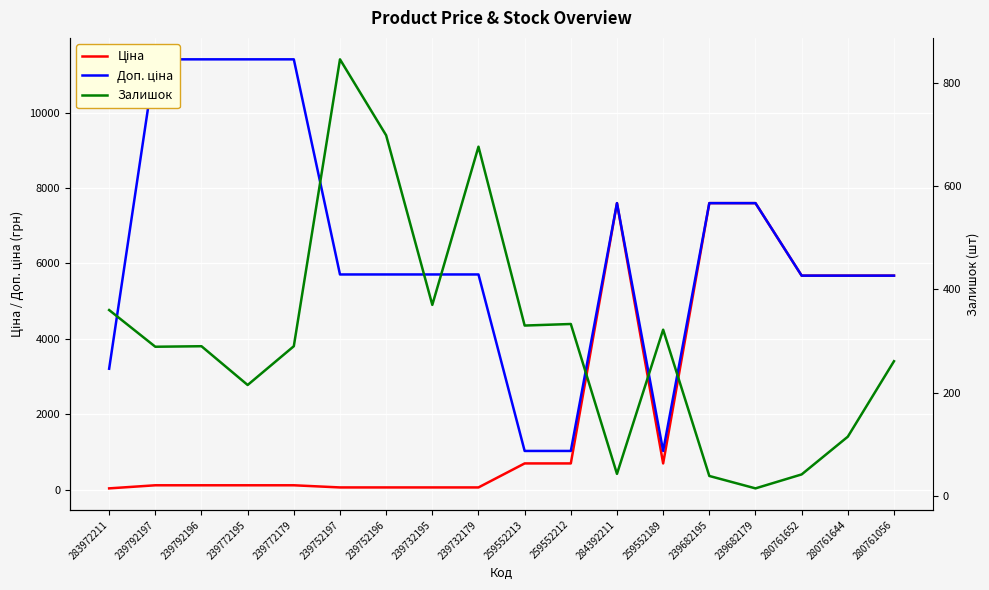

What is the difference between the second highest and minimum values in the Залишок series?

683.0